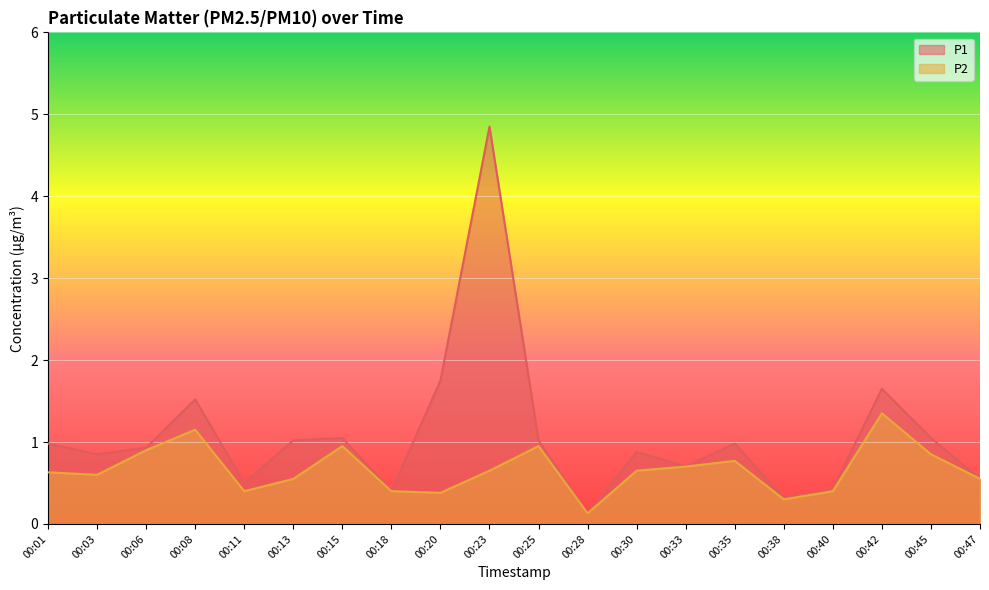

What is the difference between the highest and lowest values at 00:35?

0.2